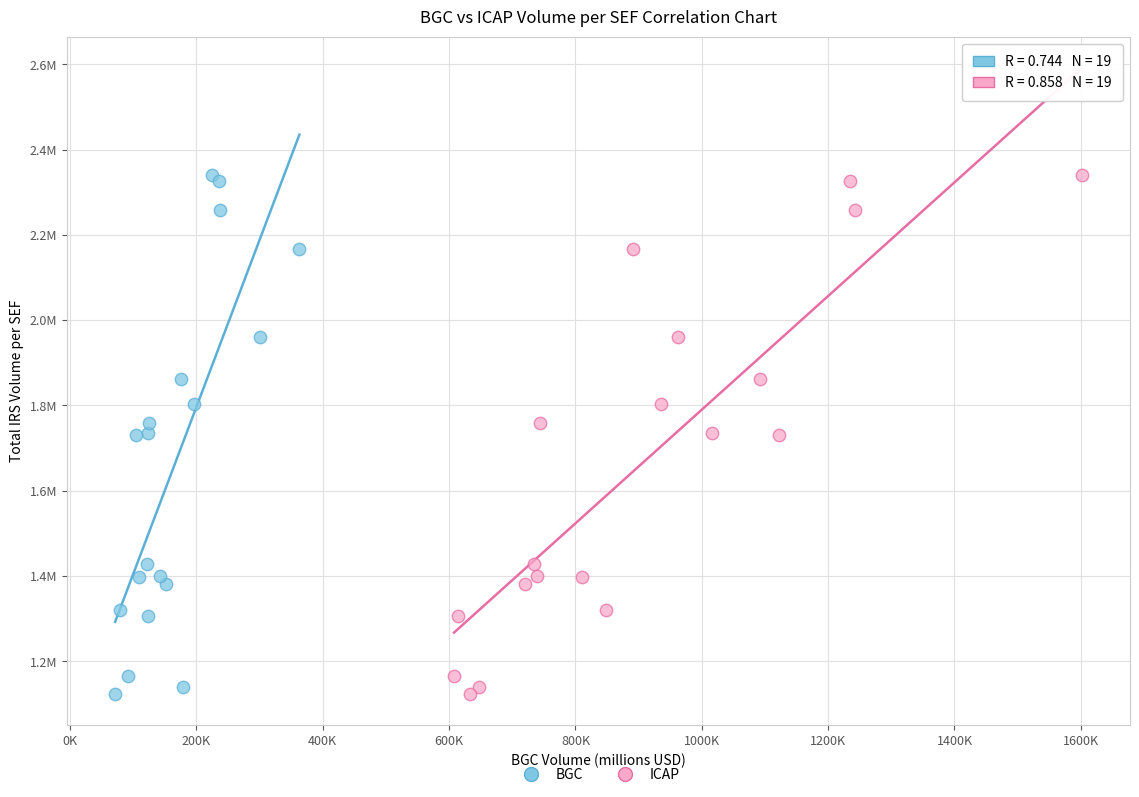

What are all the series names shown in the legend?

BGC, ICAP